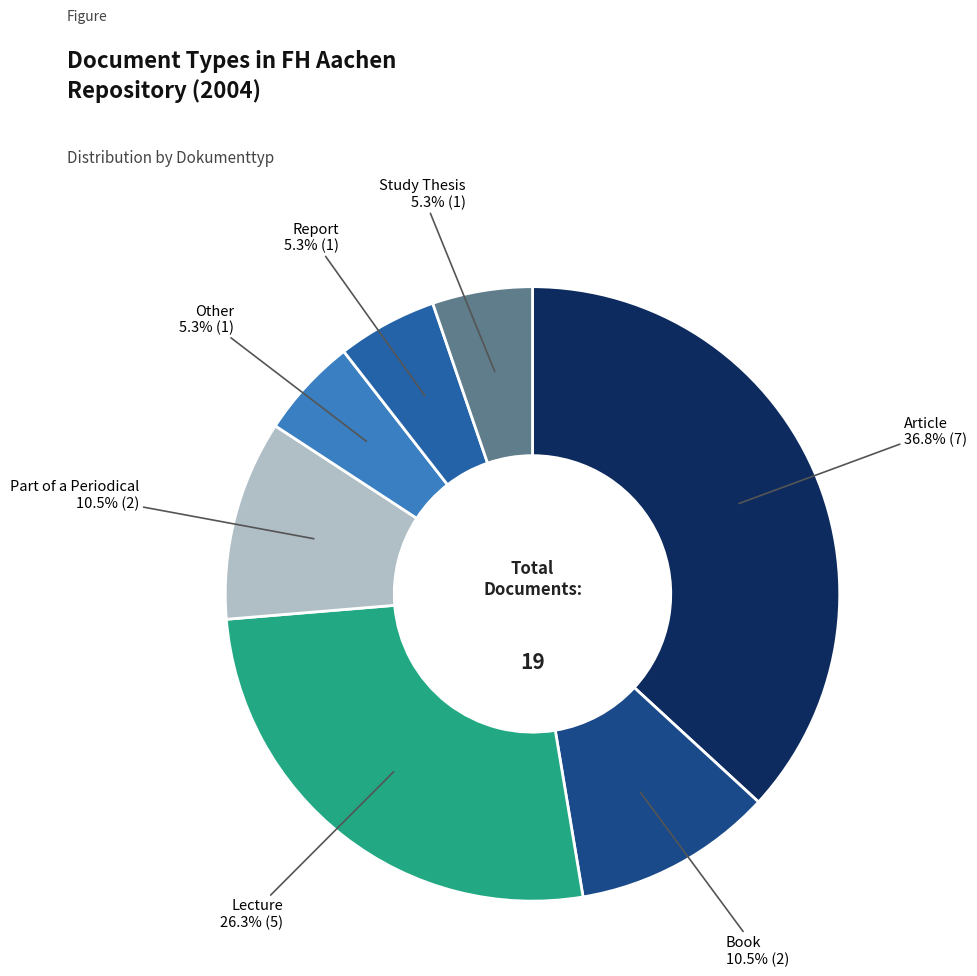

How many slices are in this pie chart?

7